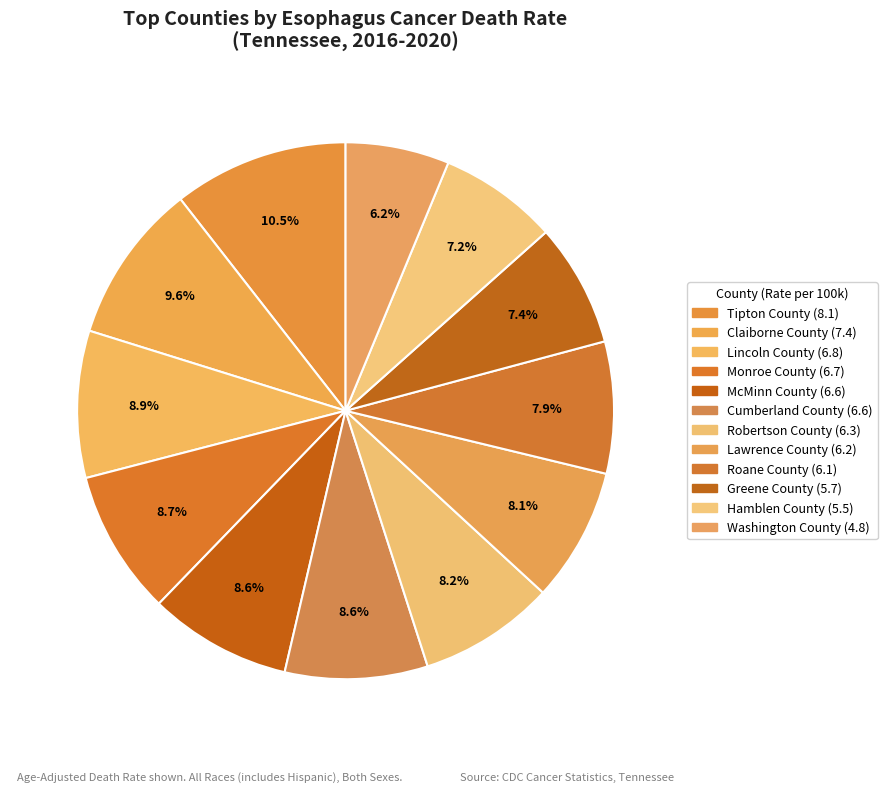

Rank the categories by value from lowest to highest.

Washington County, Hamblen County, Greene County, Roane County, Lawrence County, Robertson County, McMinn County, Cumberland County, Monroe County, Lincoln County, Claiborne County, Tipton County